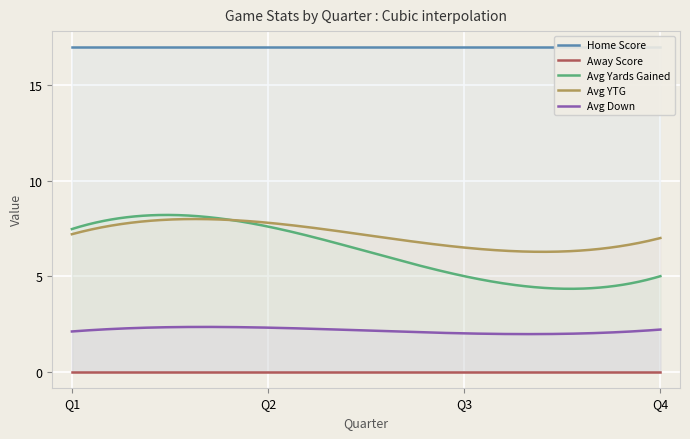

What are all the series names shown in the legend?

Home Score, Away Score, Avg YardsGained, Avg Down, Avg YTG